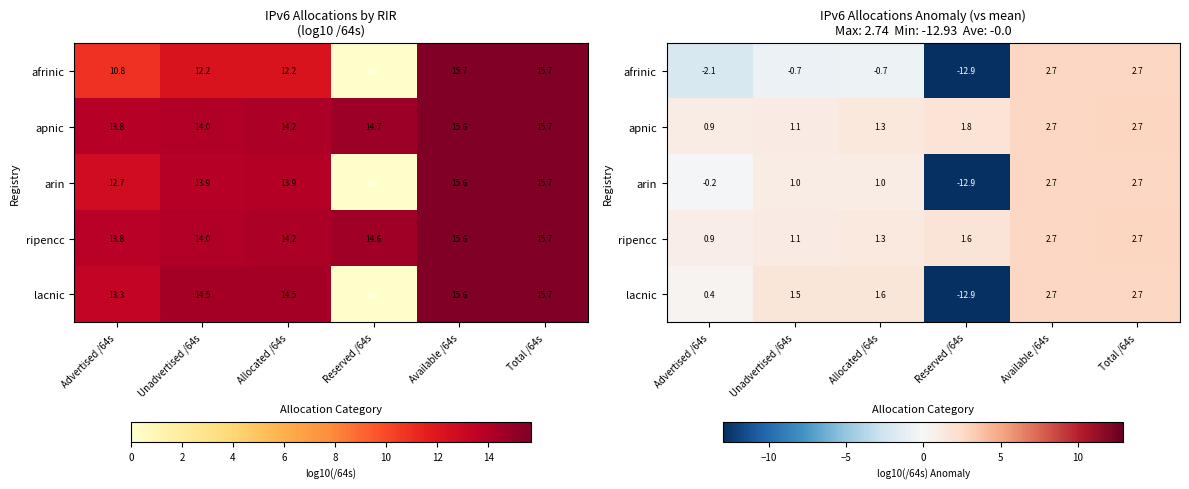

What is the sum of the ripencc values at Allocated /64s and Unadvertised /64s?

2.4